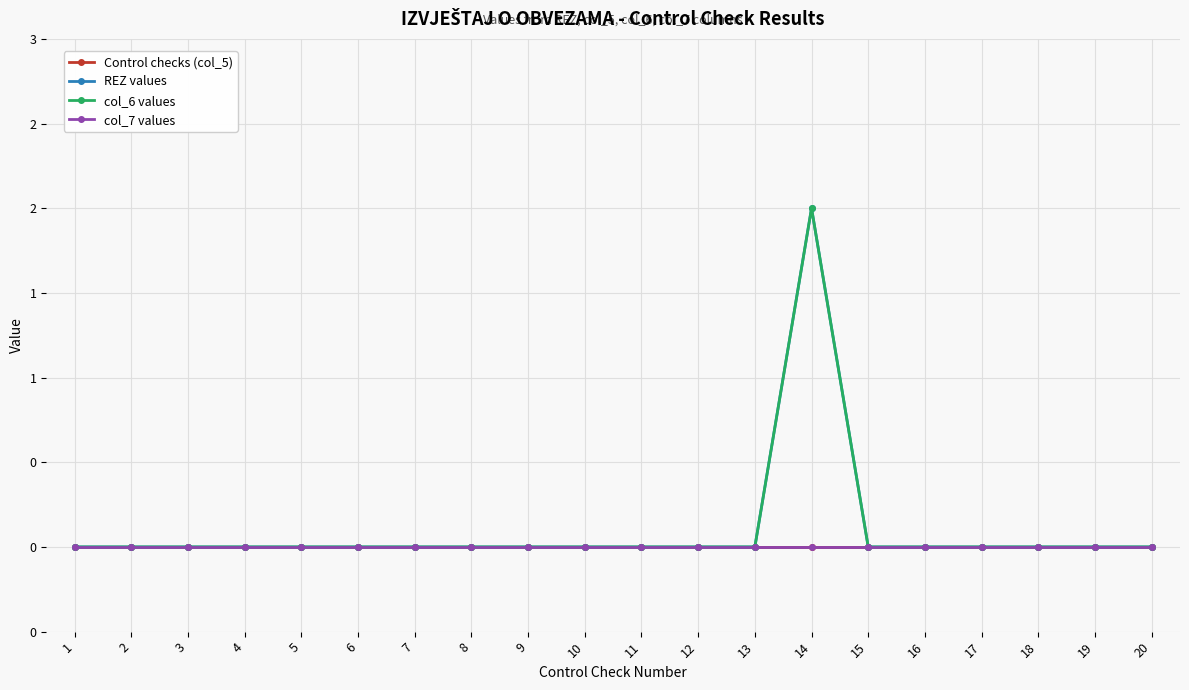

True or false: REZ values and col_6 values intersect in this chart.

False